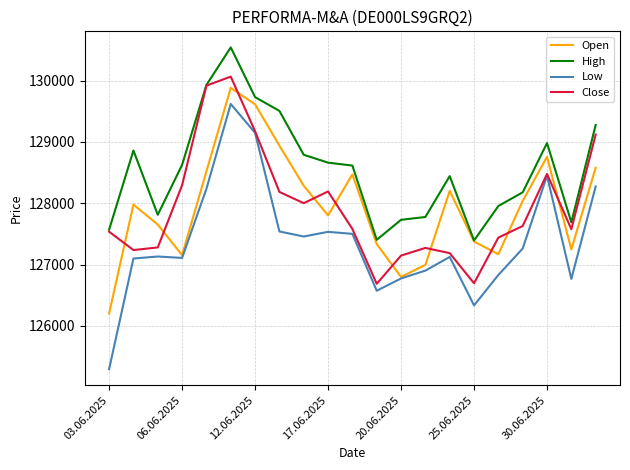

Which series has the largest range (max minus min)?

Low